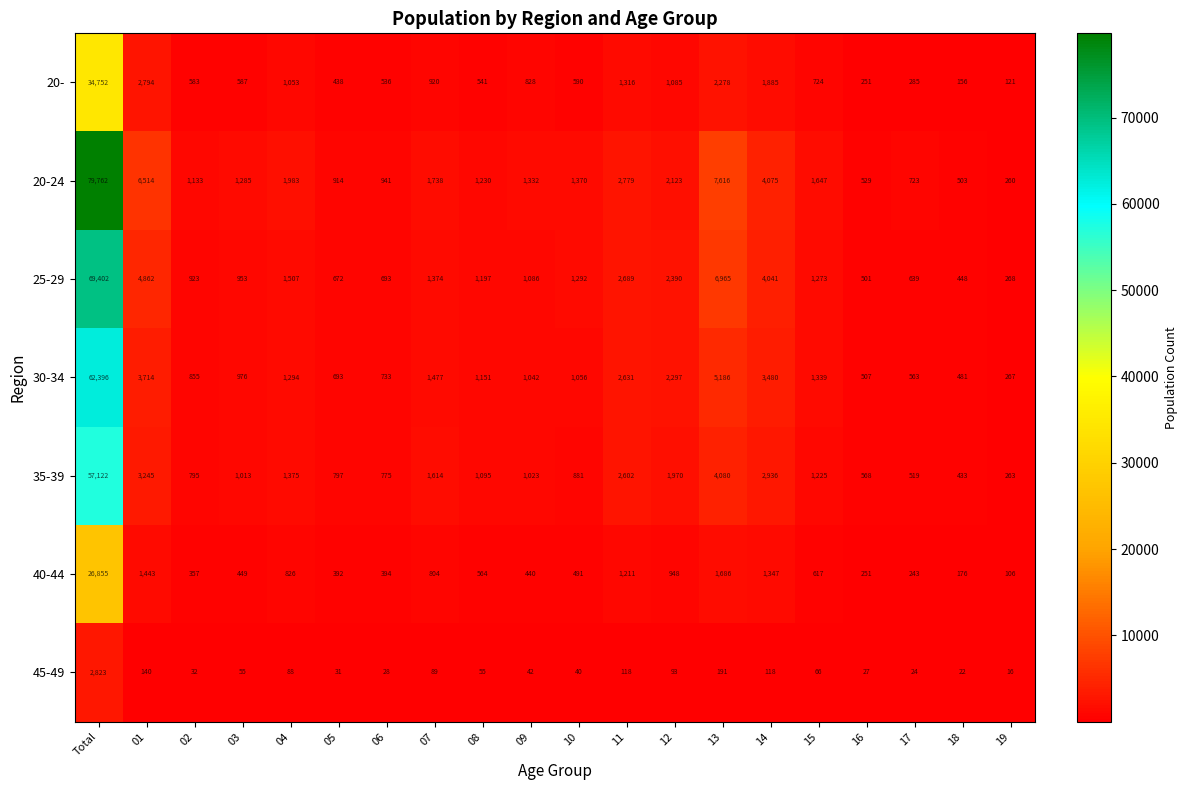

Which series has the largest total across all categories?

20-24